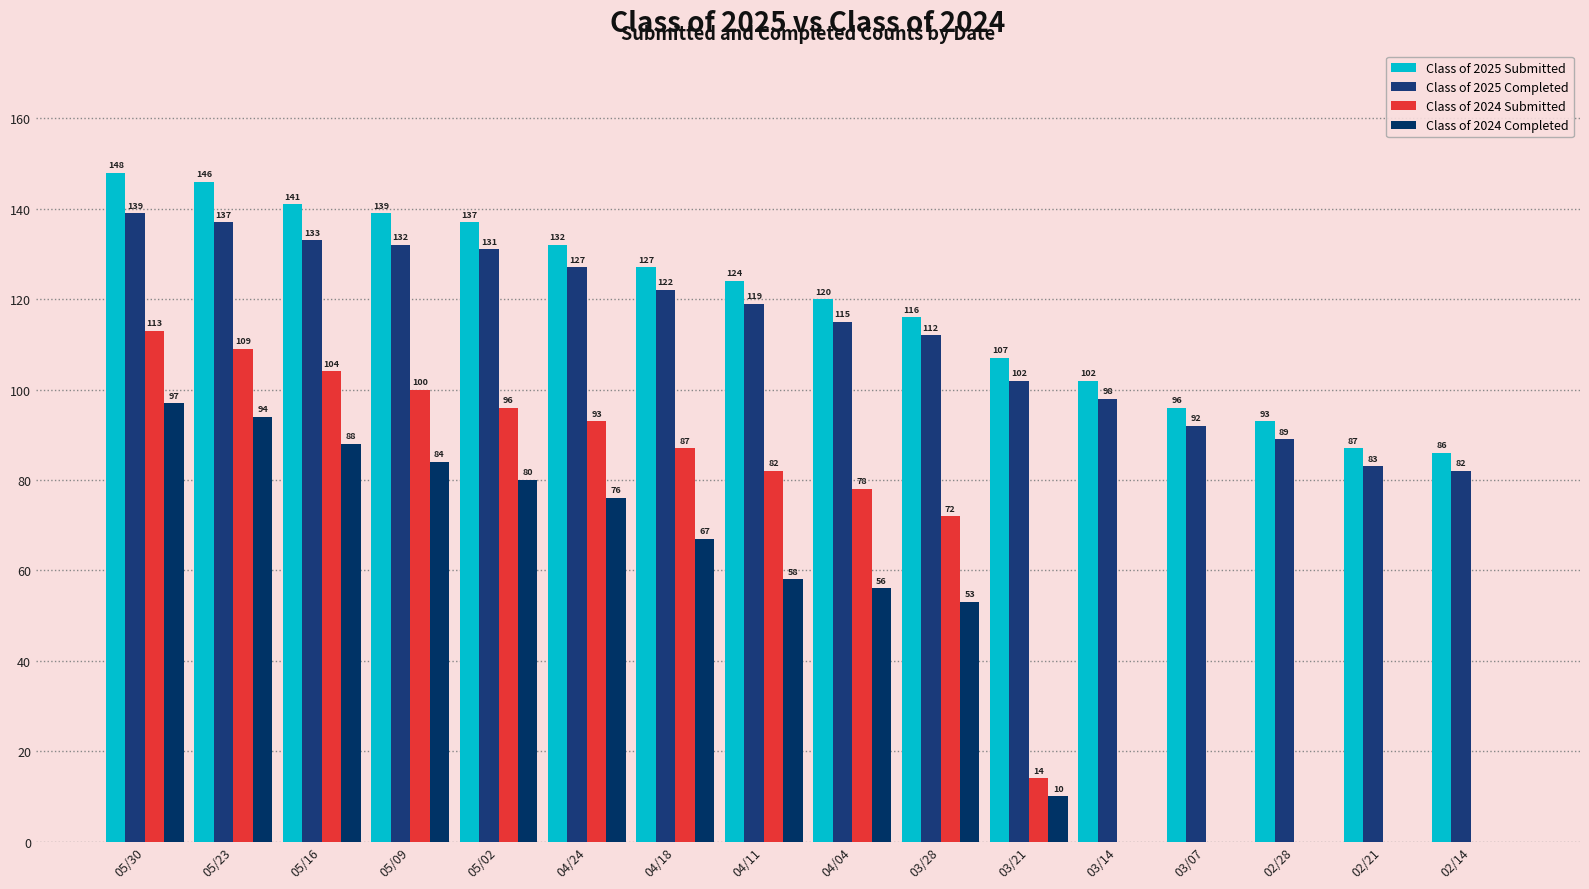

What is the sum of all Class of 2024 Completed values?

763